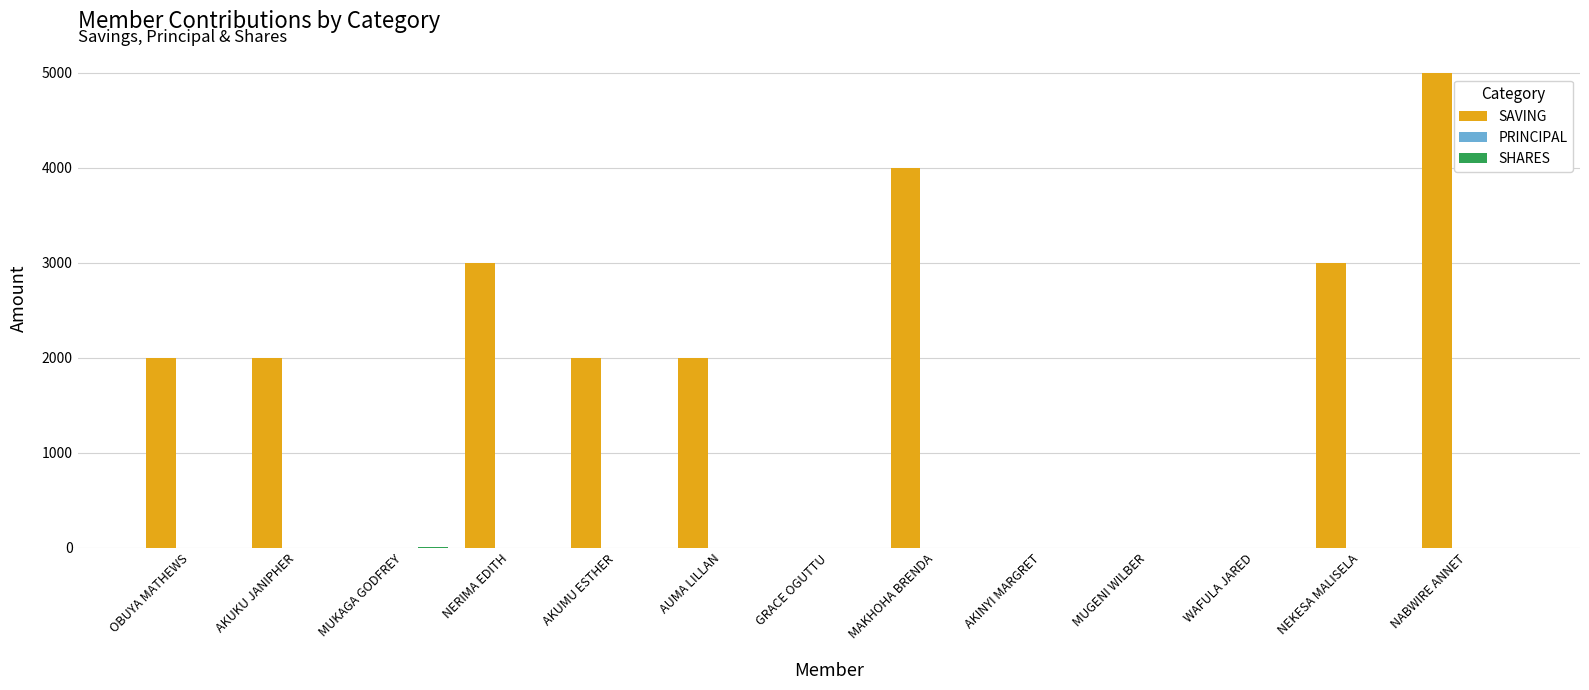

What is the sum of all SAVING values?

23000